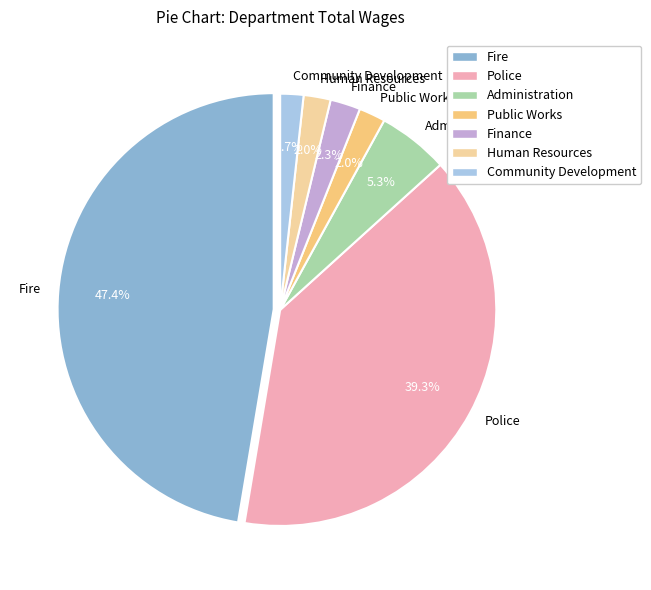

Which slice is the largest?

Fire